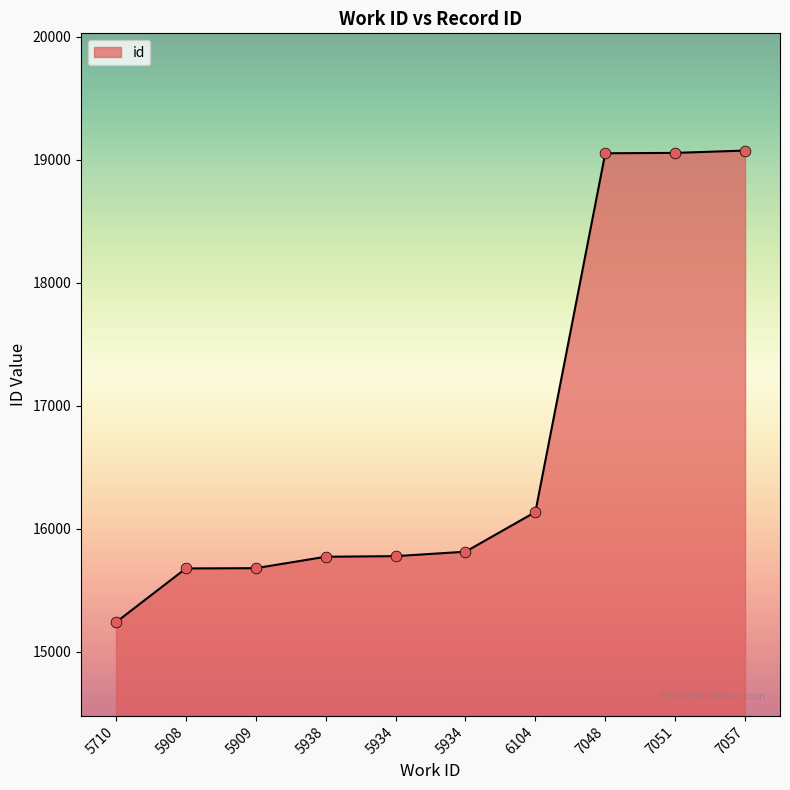

What is the ratio of the value at 7048 to the value at 5908?

1.2